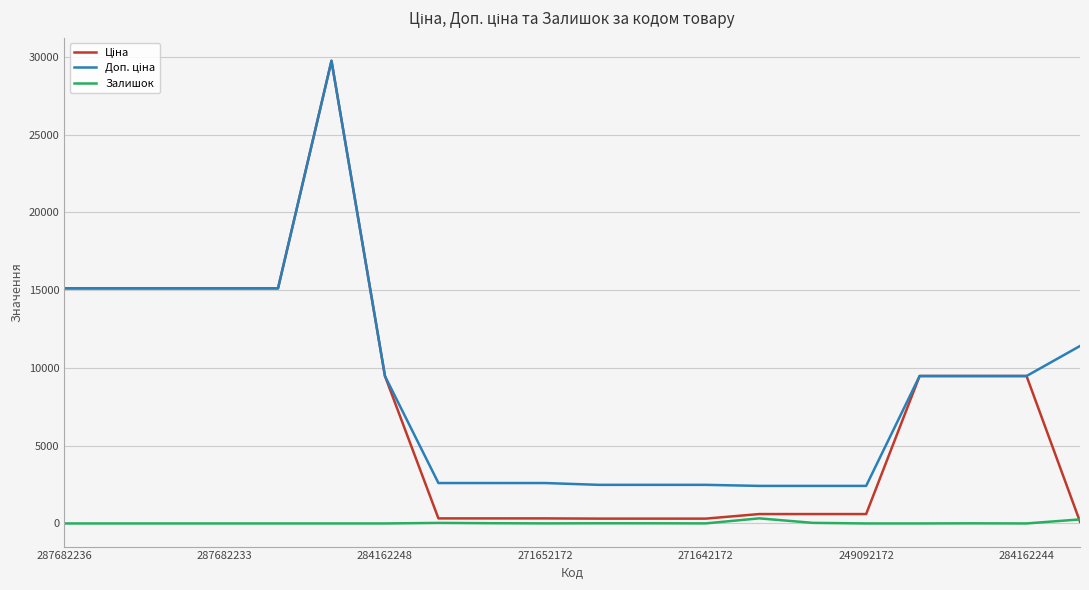

Does the chart display data point markers on the line(s)?

No